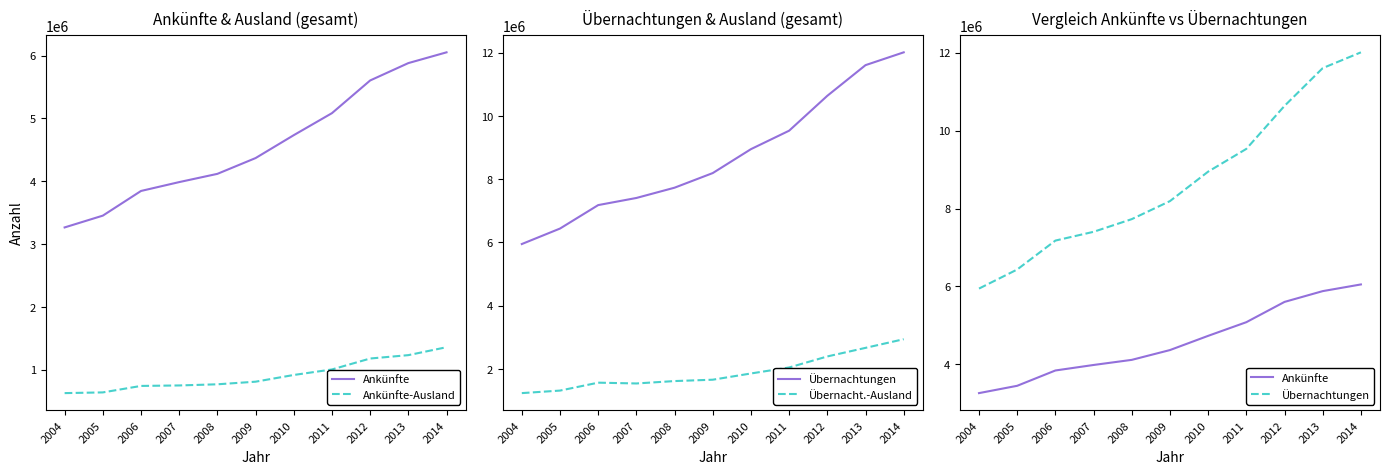

Reading right to left, what are all the values shown in this chart?

Ankünfte: 2014=6051766	2013=5880314	2012=5603644	2011=5083172	2010=4732566	2009=4367721	2008=4116335	2007=3985106	2006=3843850	2005=3450864	2004=3263114
Ankünfte-Ausland: 2014=1355412	2013=1229063	2012=1175279	2011=1001006	2010=913139	2009=806275	2008=764629	2007=746383	2006=738752	2005=635526	2004=624347
Übernachtungen: 2014=12008154	2013=11603135	2012=10634012	2011=9530300	2010=8946635	2009=8190145	2008=7727621	2007=7402423	2006=7177327	2005=6435106	2004=5945507
Übernacht.-Ausland: 2014=2935960	2013=2662154	2012=2390809	2011=2042103	2010=1852309	2009=1655138	2008=1612097	2007=1536324	2006=1561569	2005=1311136	2004=1231251